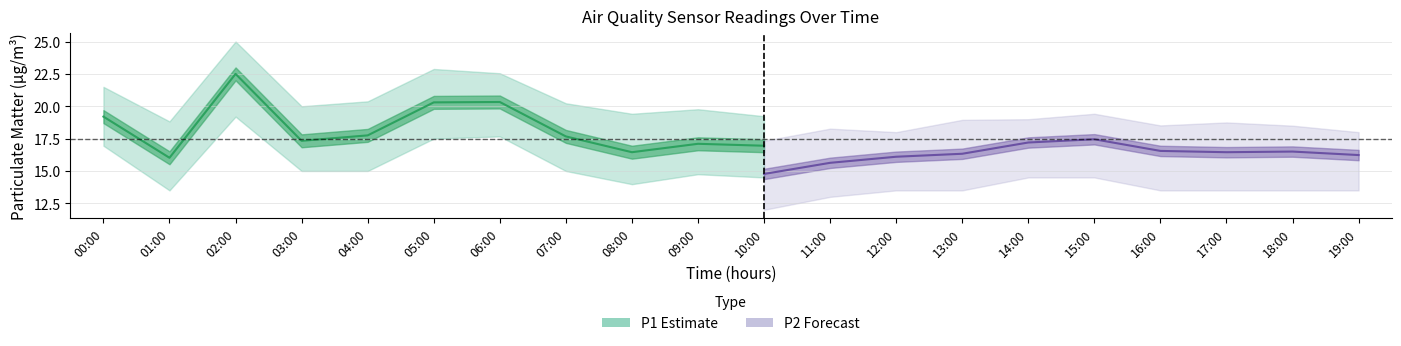

What is the label of the 4th point from the left?

03:00